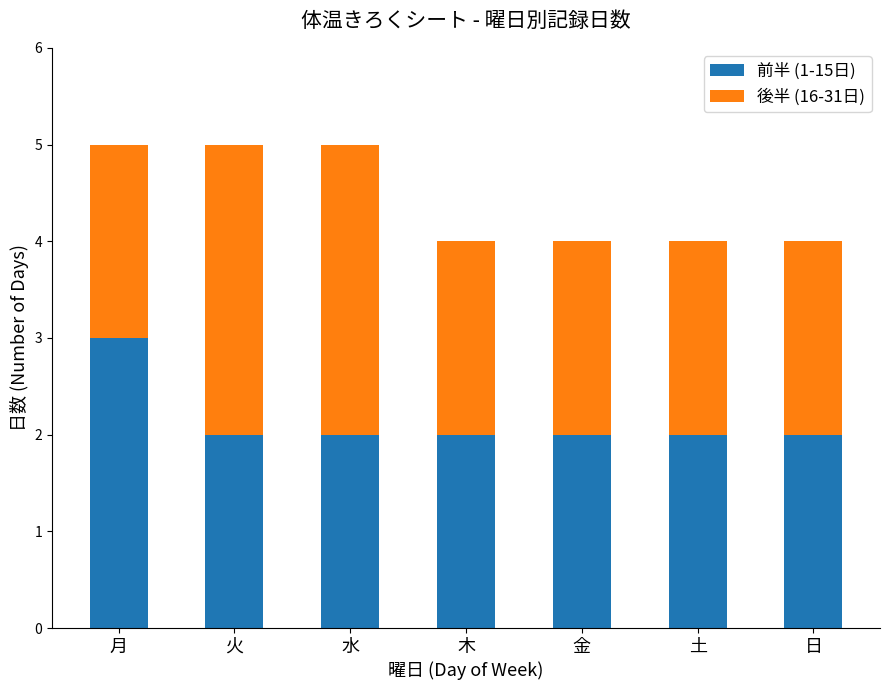

The 前半 (1-15日) series shows 1 at 日. True or false?

False